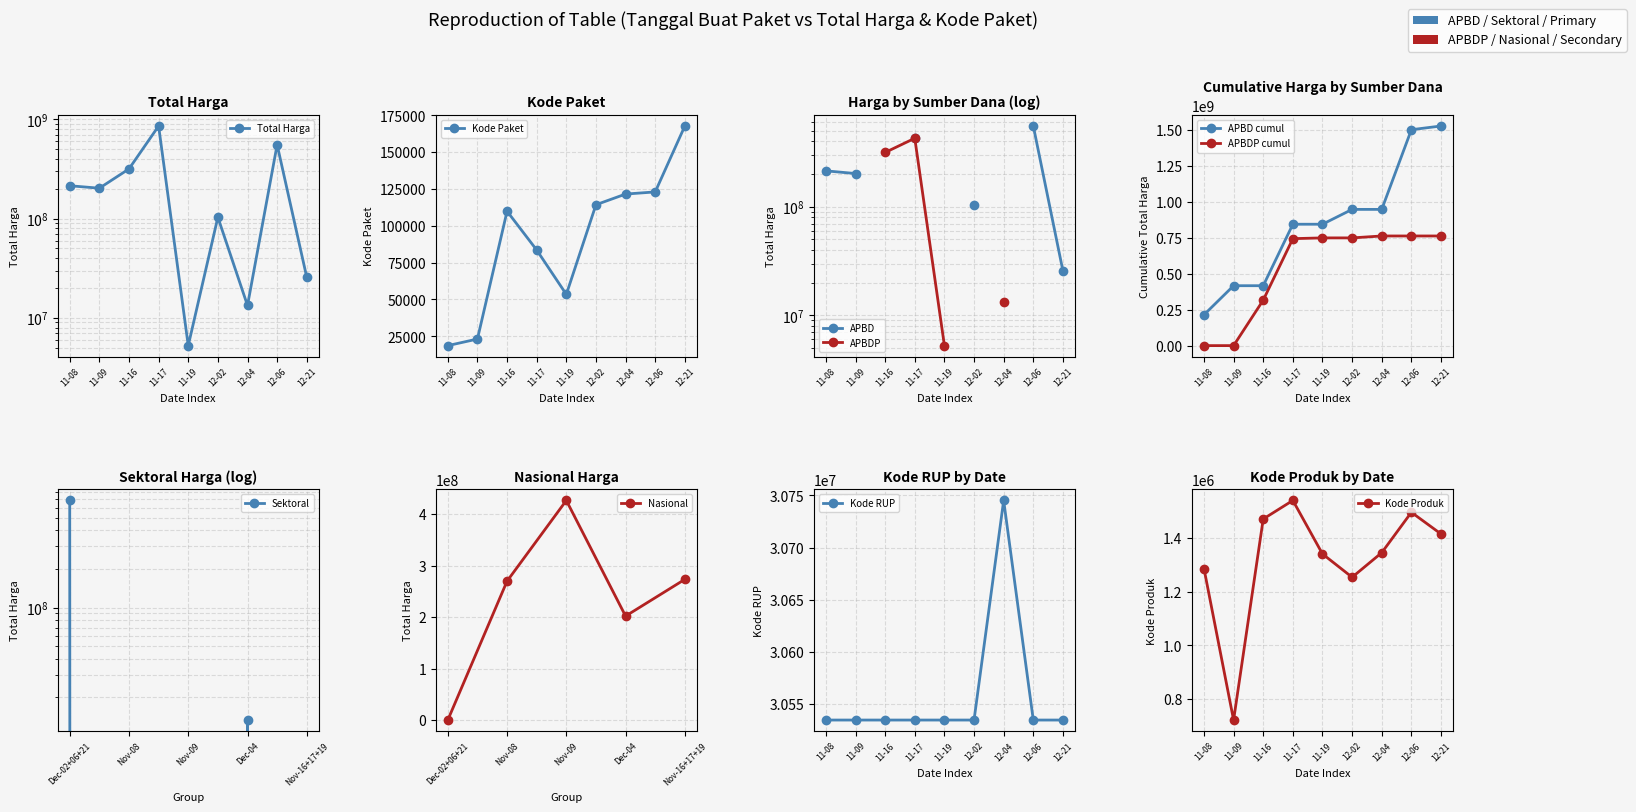

True or false: Total Harga and Kode Paket cross at least once.

False